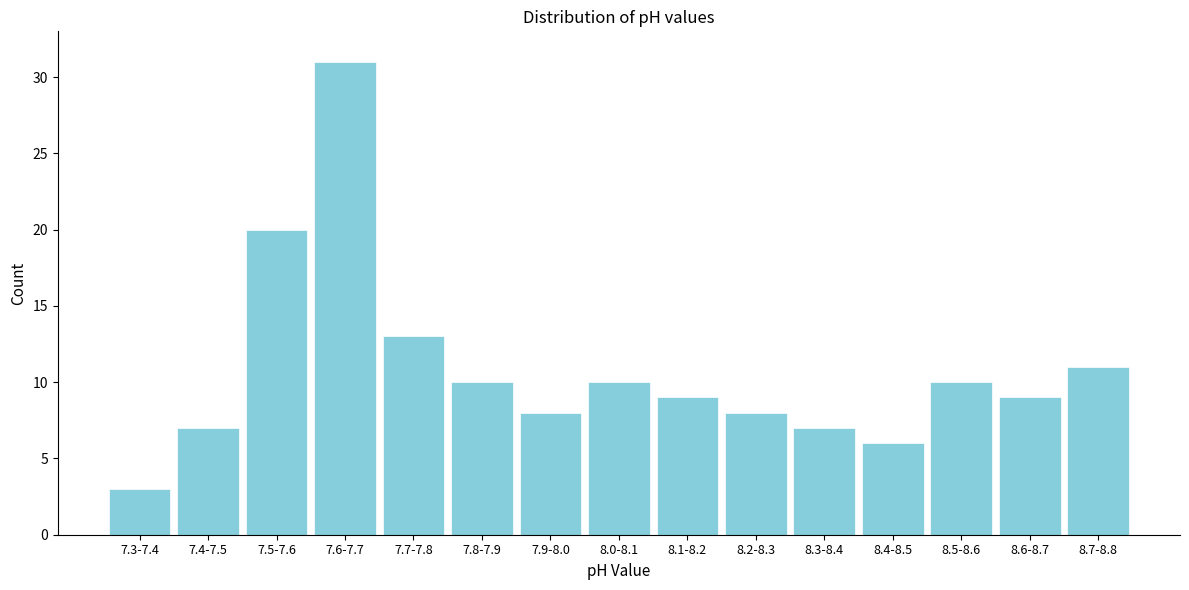

Reading left to right, extract all data points from this chart.

7.3-7.4=3	7.4-7.5=7	7.5-7.6=20	7.6-7.7=31	7.7-7.8=13	7.8-7.9=10	7.9-8.0=8	8.0-8.1=10	8.1-8.2=9	8.2-8.3=8	8.3-8.4=7	8.4-8.5=6	8.5-8.6=10	8.6-8.7=9	8.7-8.8=11